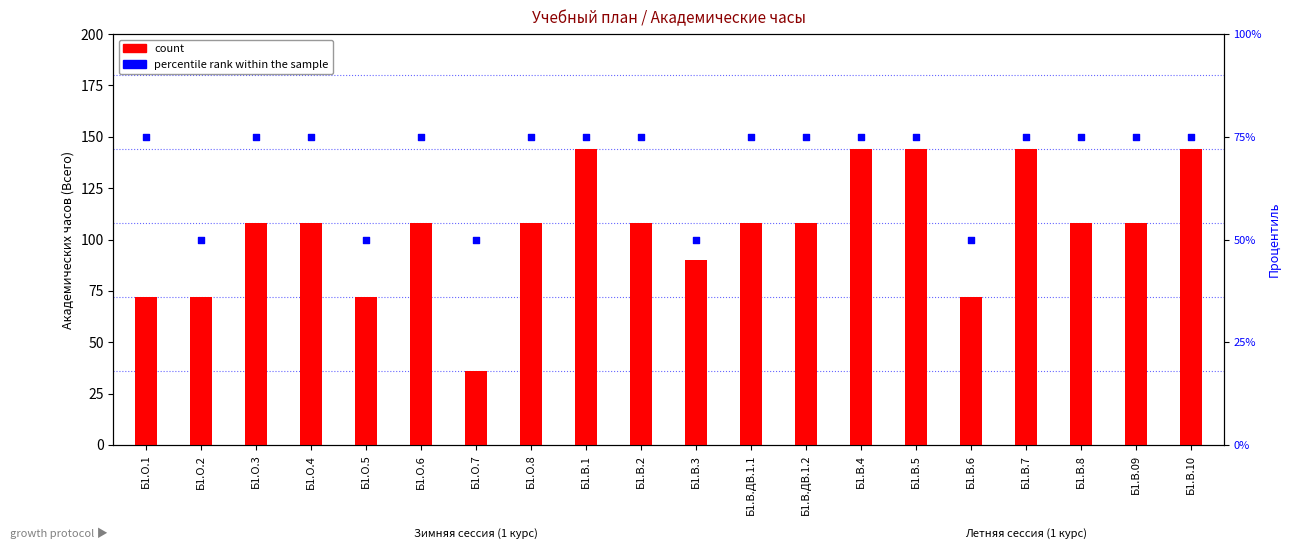

Which series contains the highest Y value?

count